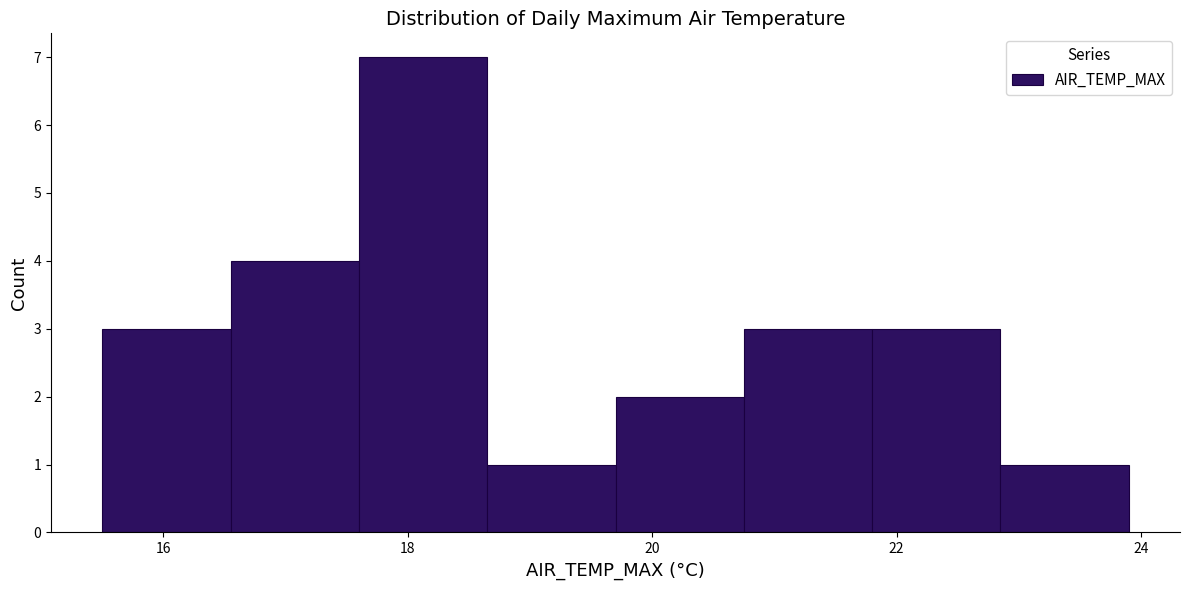

How tall is the bar that spans 15.50 to 16.55 on the x-axis? Neither the bar edges nor the heights are printed on the chart, so give them approximately, as read against the axes.

3